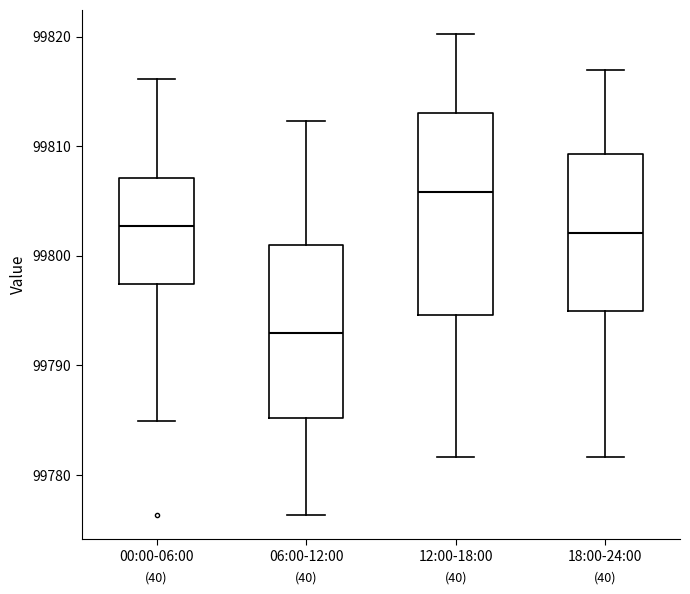

Which box's median line is the lowest?

06:00-12:00